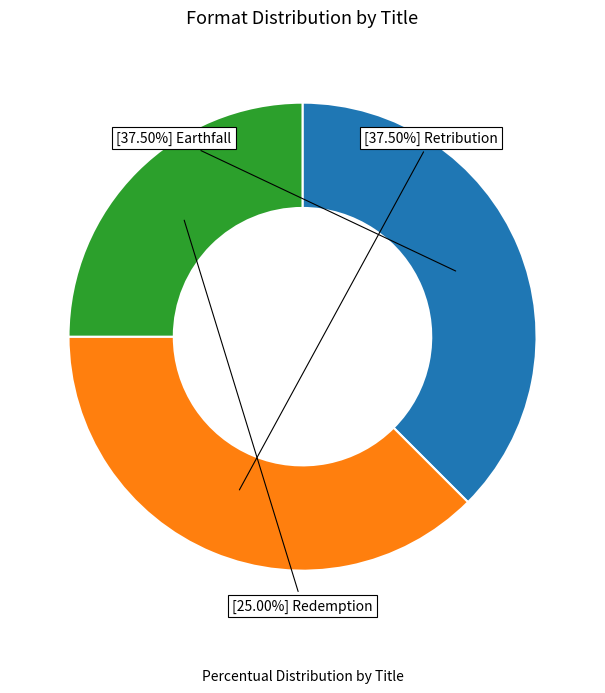

How many segments does this pie chart have?

3